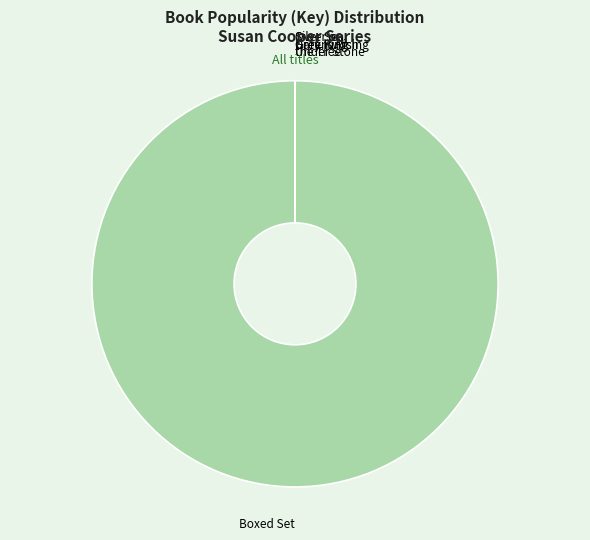

True or false: Boxed Set accounts for 93% of the total.

False